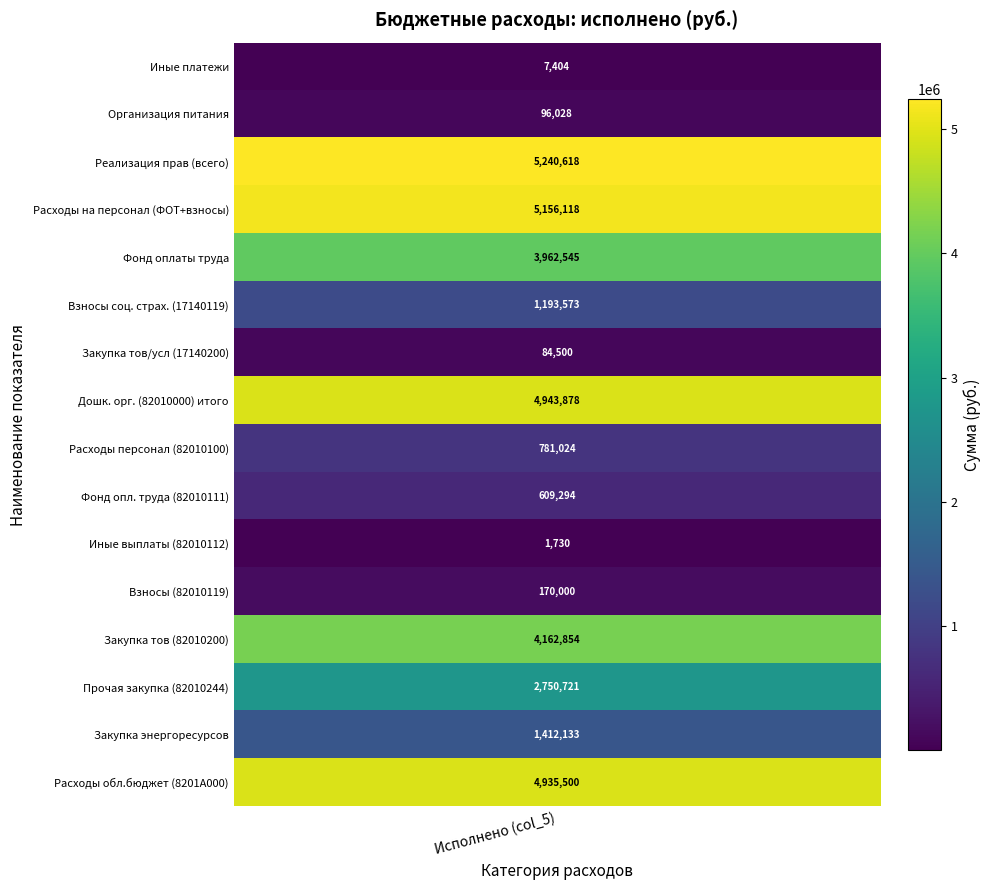

List the labels in order of value, largest first.

2, 3, 7, 15, 12, 4, 13, 14, 5, 8, 9, 11, 1, 6, 0, 10